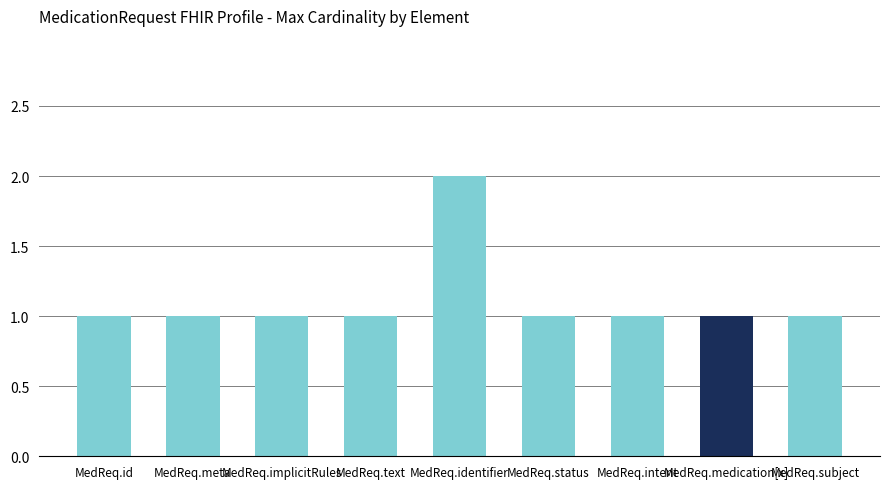

What is the sum of the values at MedReq.id and MedReq.intent?

2